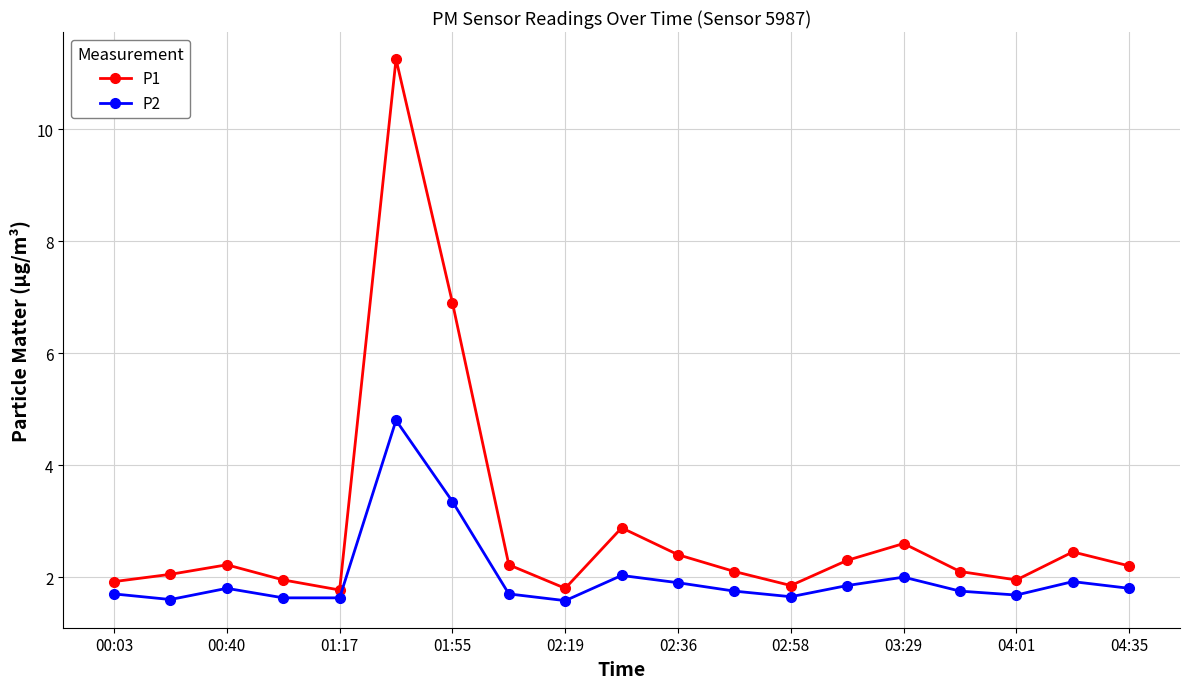

Which series has the largest range (max minus min)?

P1